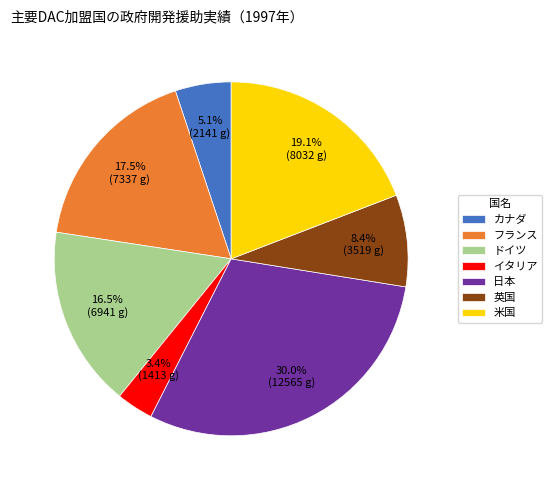

Which slice is the largest?

日本